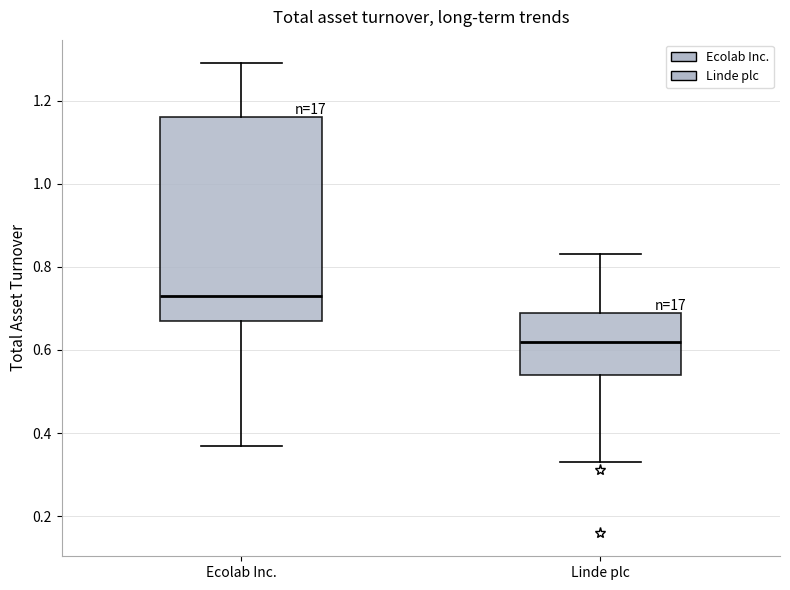

Reading left to right, transcribe this box plot: for each box, give where its median line is, the range the box spans, and where its two whiskers end, as read against the y-axis. The values are not printed on the chart, so give them approximately, as read against the axis.

Ecolab Inc.: median 0.74, box 0.68 to 1.16, whiskers 0.38 to 1.30
Linde plc: median 0.62, box 0.54 to 0.70, whiskers 0.34 to 0.84